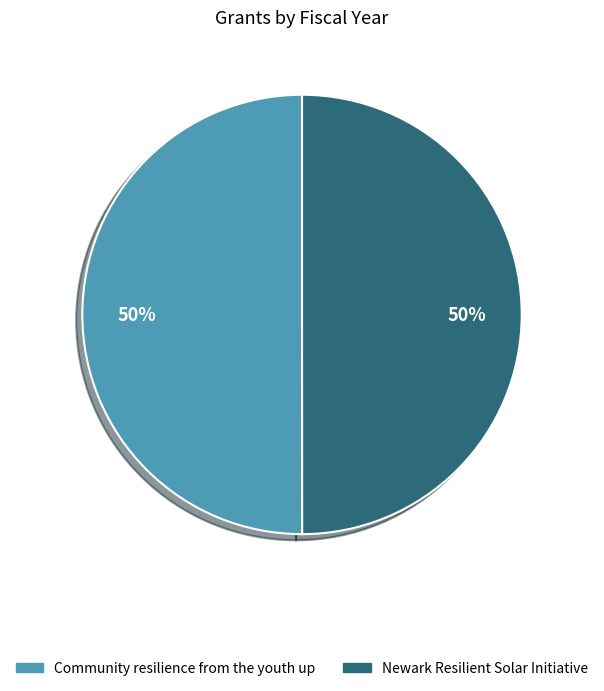

Combined, do Newark Resilient Solar Initiative and Community resilience from the youth up account for over 50%?

Yes